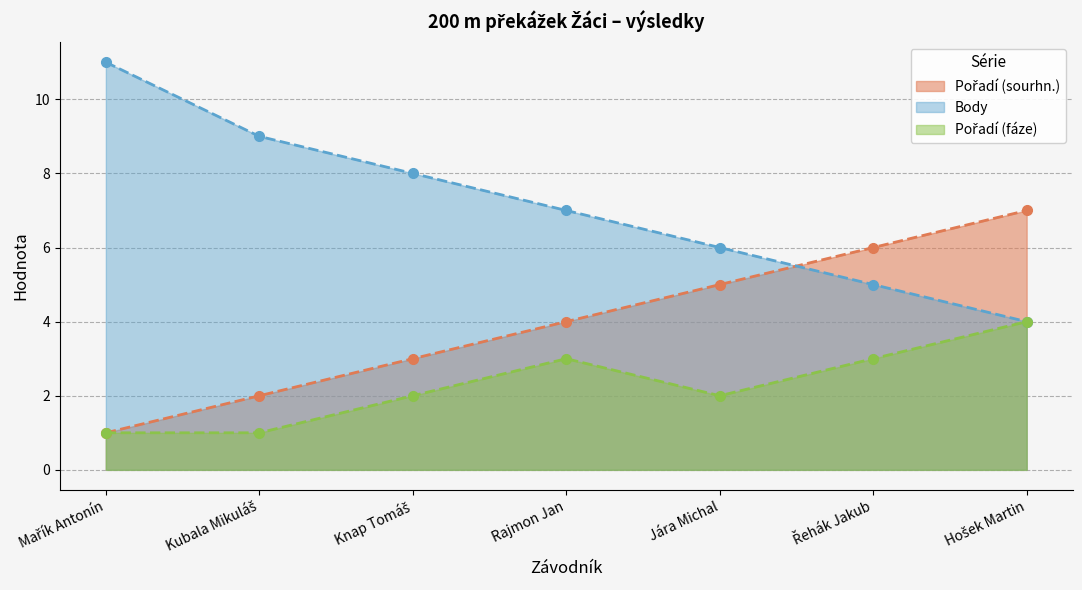

What is the minimum value shown in the chart?

1